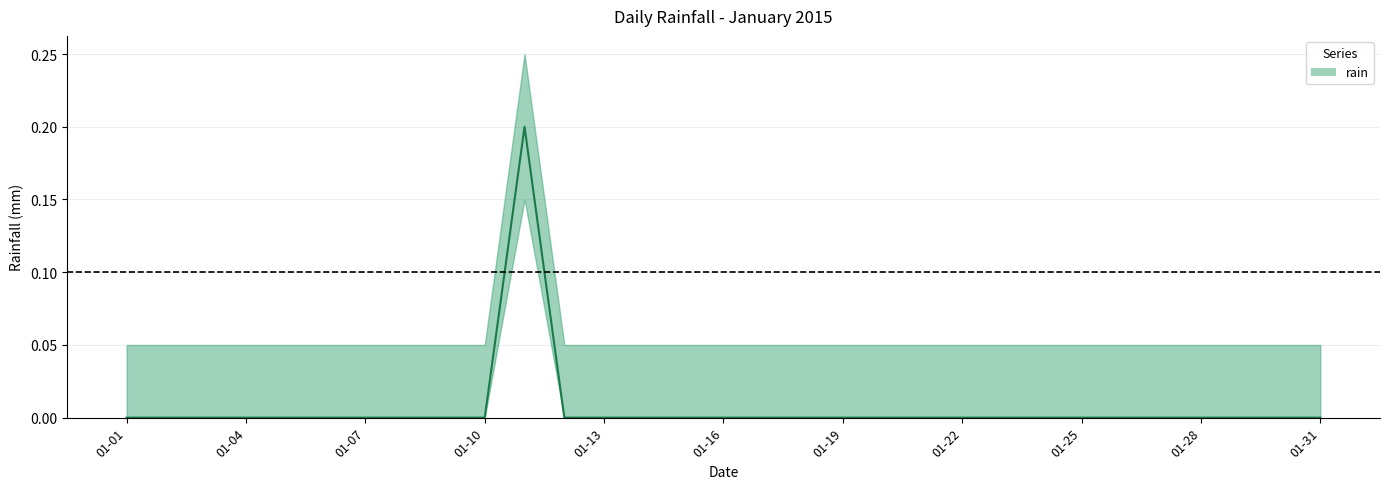

How many lines are shown in the chart?

1